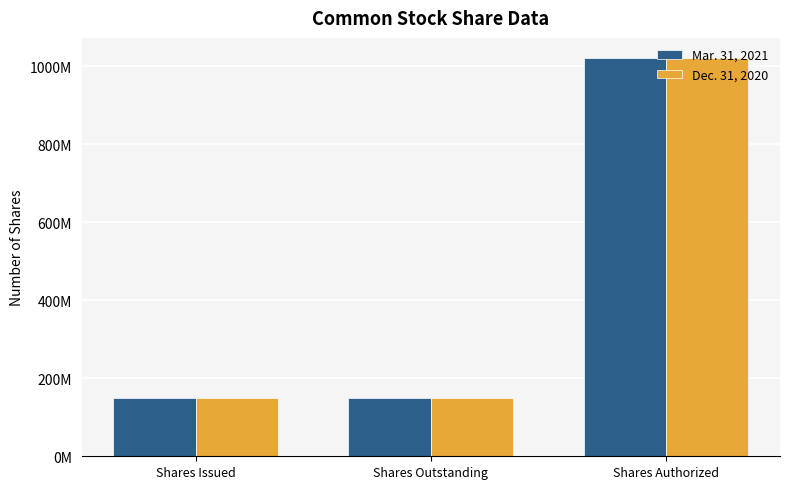

Reading right to left, what are all the values shown in this chart?

Mar. 31, 2021: 1021175000	148974839	148974839
Dec. 31, 2020: 1021175000	148861036	148861036